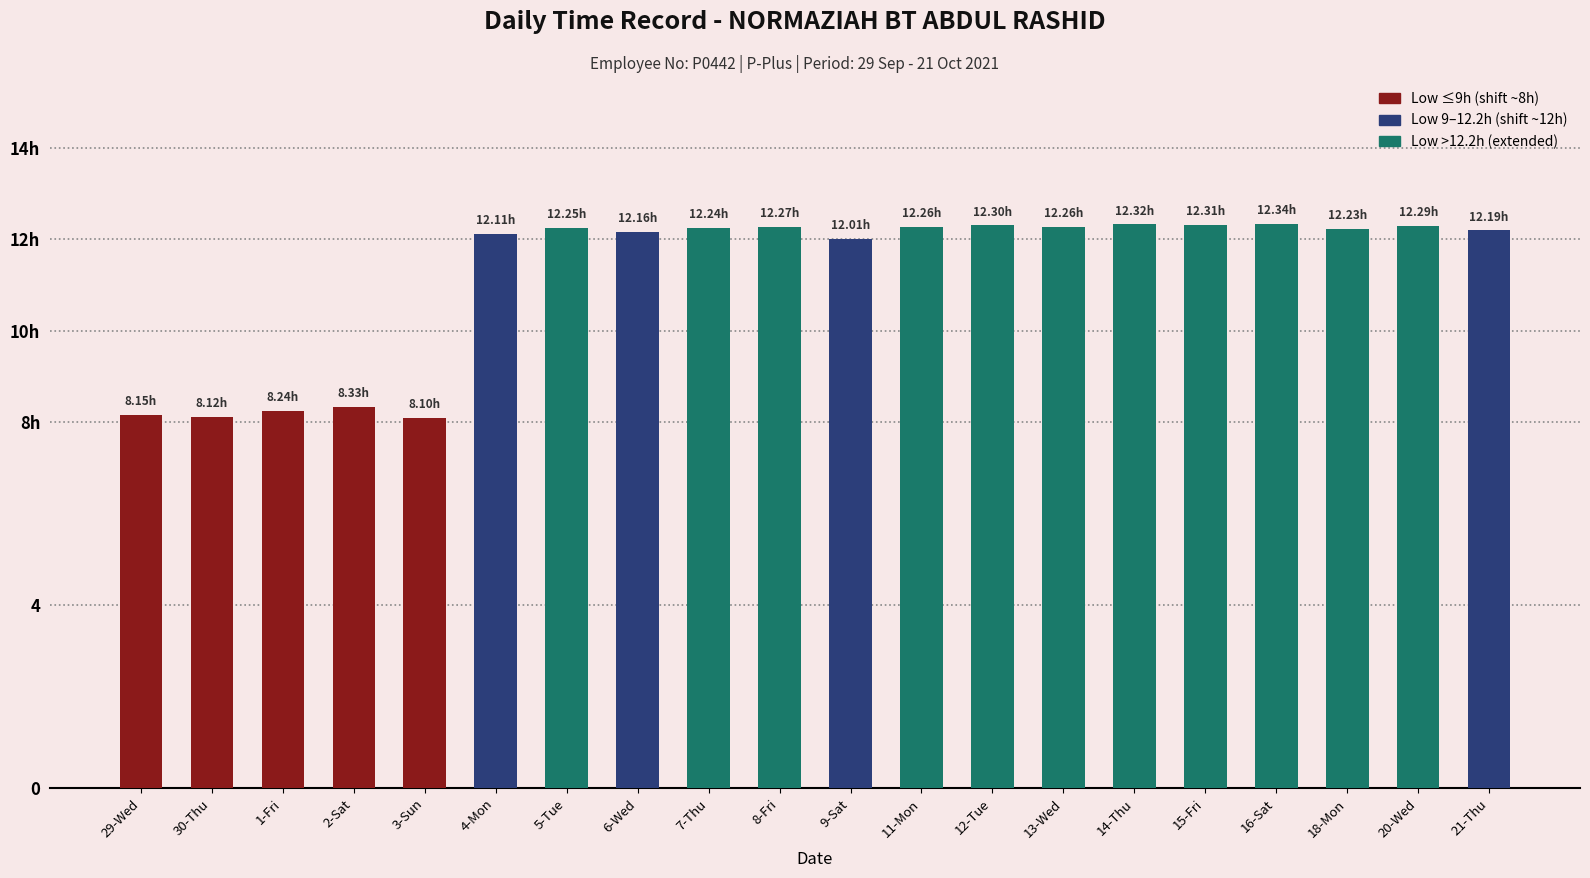

What is the average value?

11.2